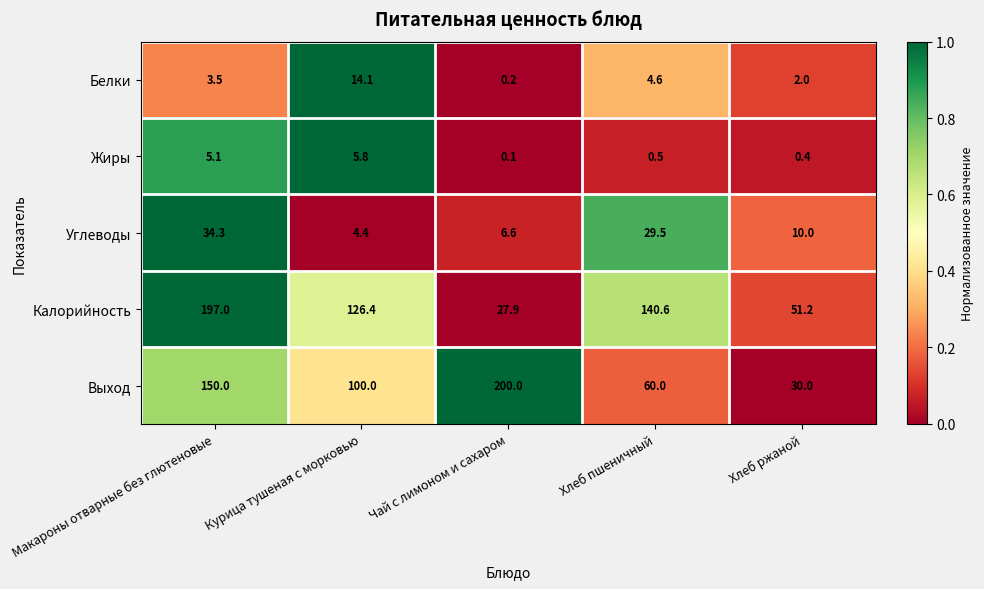

List the series in order of their peak value, lowest first.

Жиры, Белки, Углеводы, Калорийность, Выход